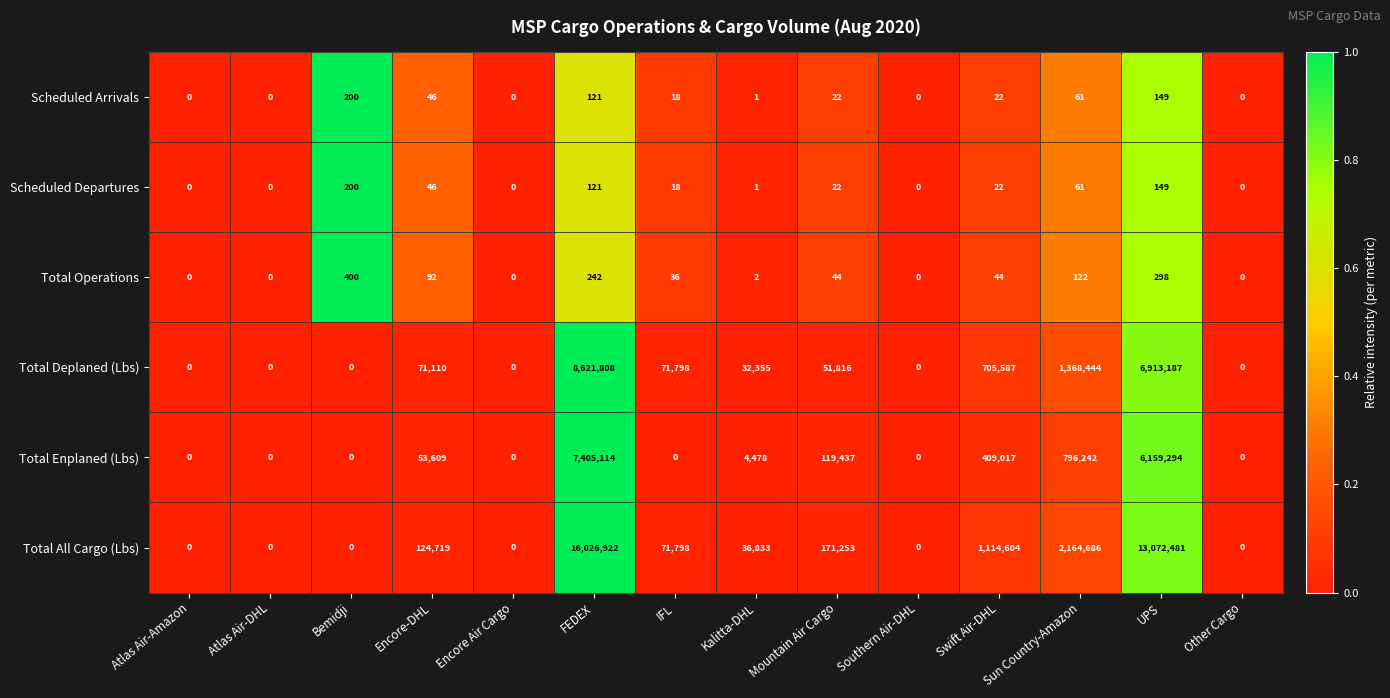

What is the maximum value shown in the chart?

16026922